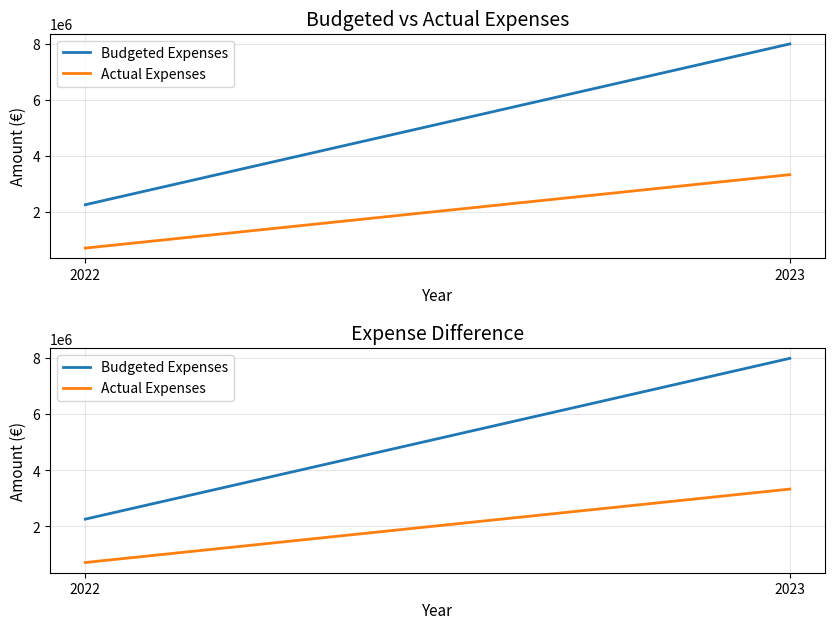

At which category is the sum across all series the highest?

2023